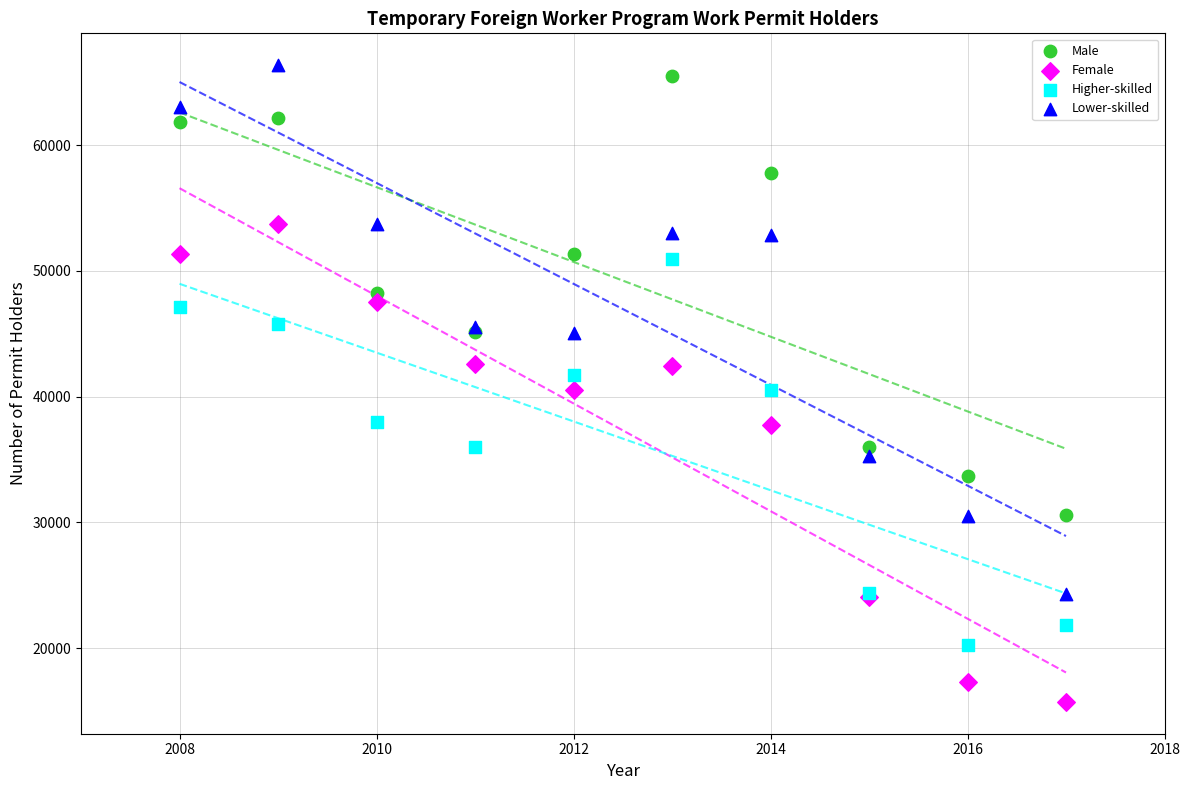

Which series has the largest Y range (max minus min)?

Lower-skilled